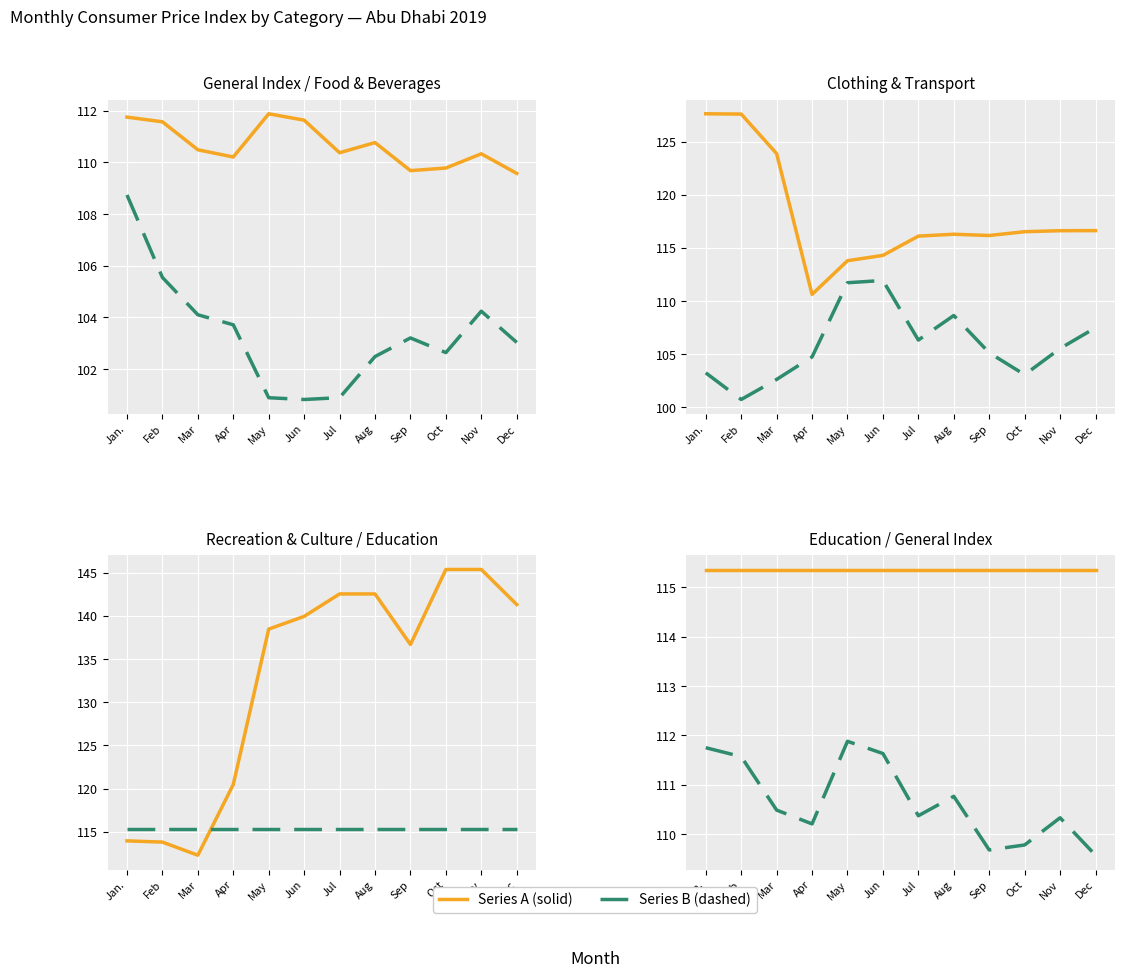

How many data points in Clothing and footwear are above 116?

9